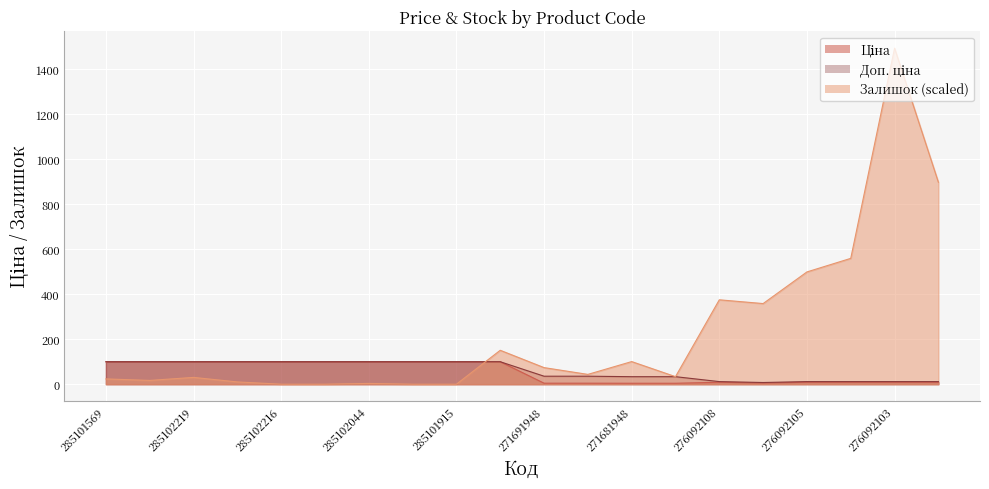

What is the value of the Ціна point at the 9th from the left?

99.7